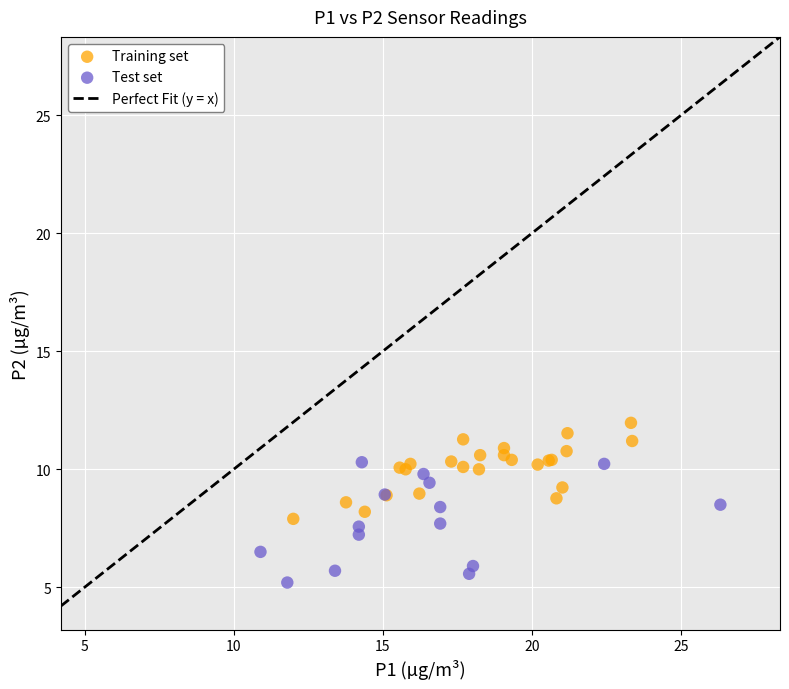

Which series contains the lowest Y value?

Test set